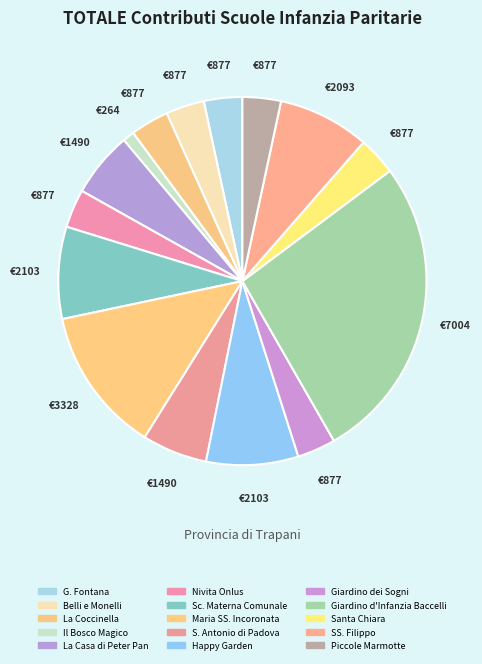

What percentage is the Santa Chiara slice, to the nearest percent?

3%